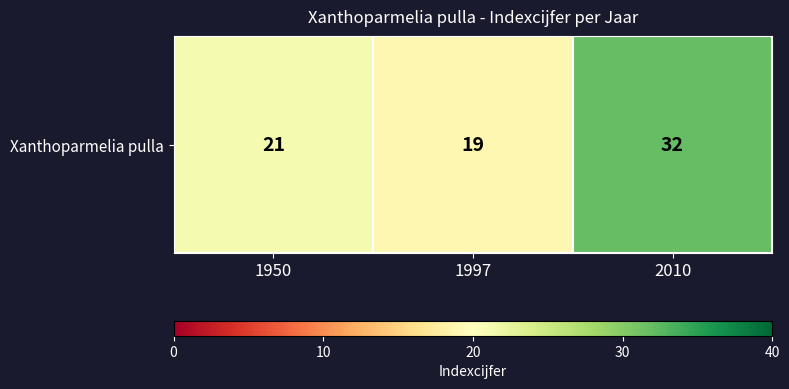

Read the value at 2010, to the nearest 10.

30